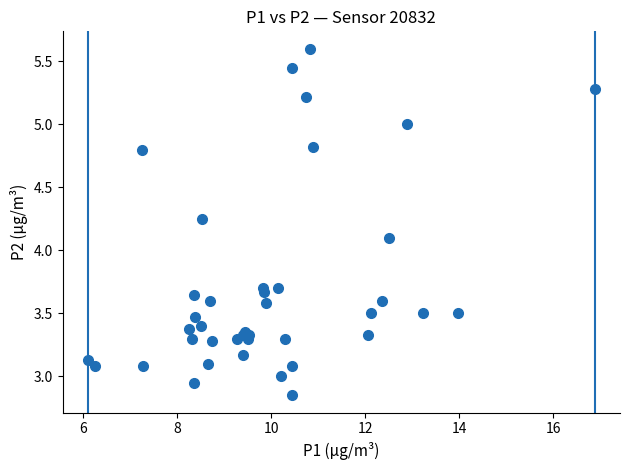

What Y value in the scatter plot is closest to 4?

4.1